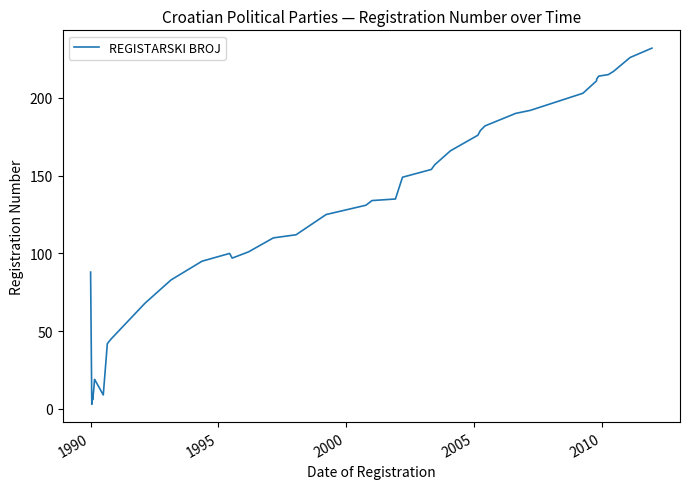

How many distinct data groups are displayed?

1